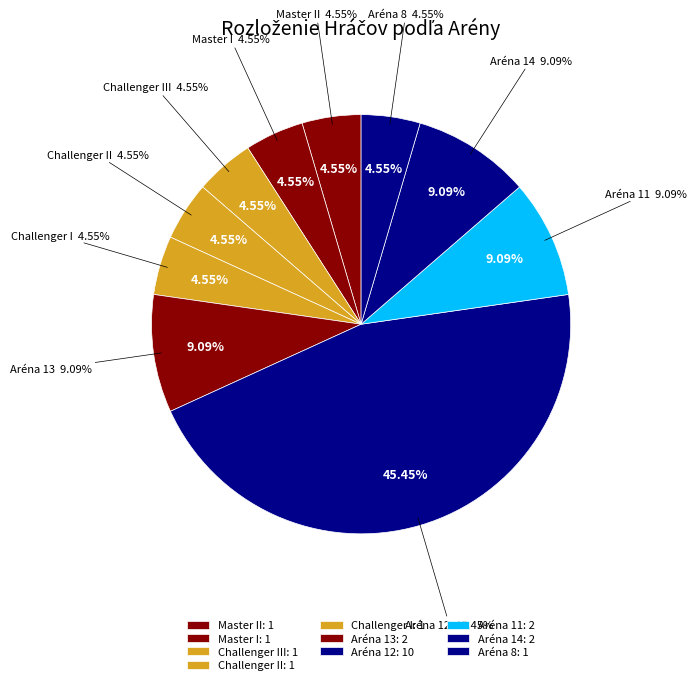

To the nearest percent, what is the difference between the Aréna 11 and Aréna 8 slice percentages?

5%